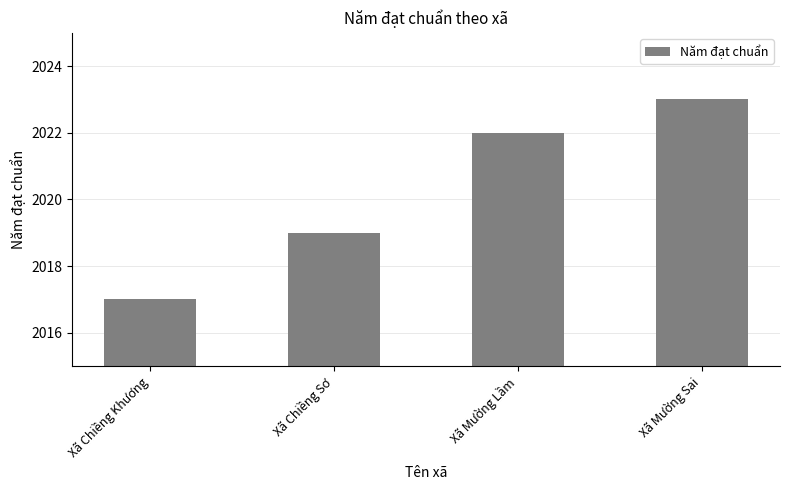

Which label corresponds to the largest value in the chart?

Xã Mường Sai